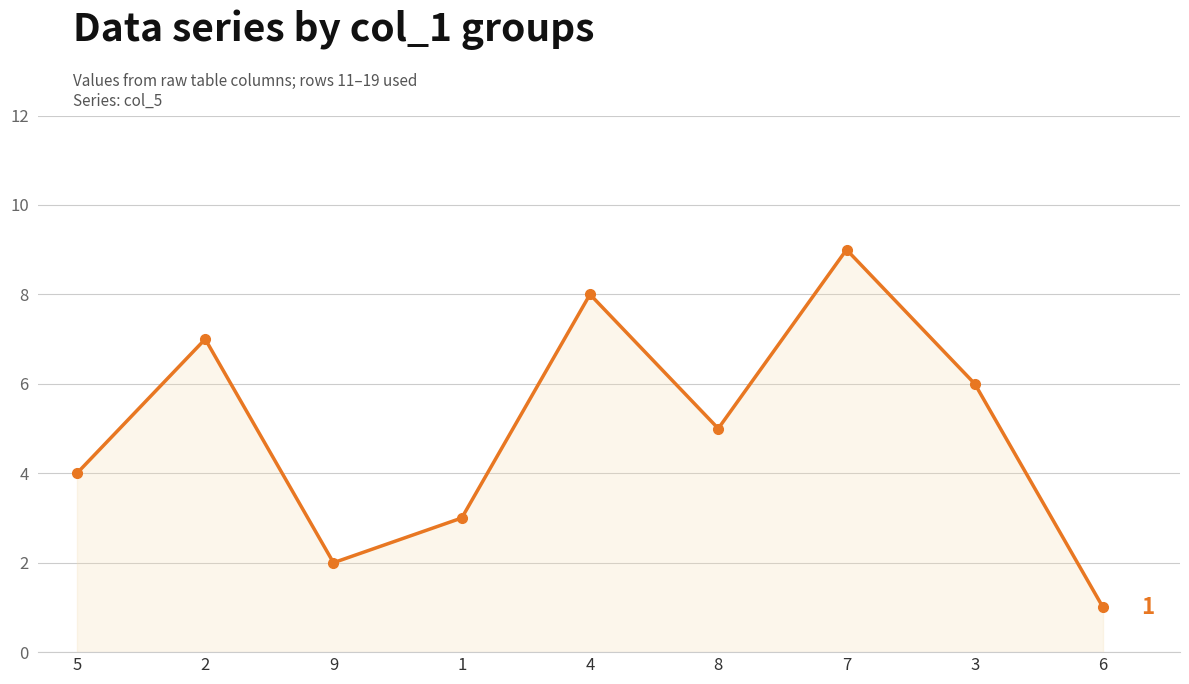

What is the ratio of the value at 7 to the value at 2?

1.3